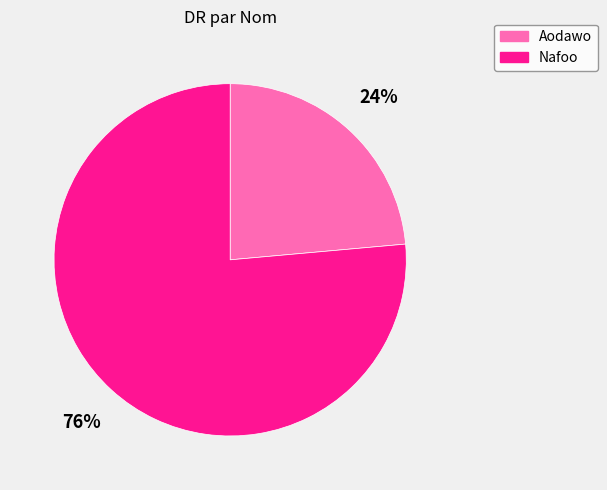

What is the ratio of the value at Nafoo to the value at Aodawo?

3.2